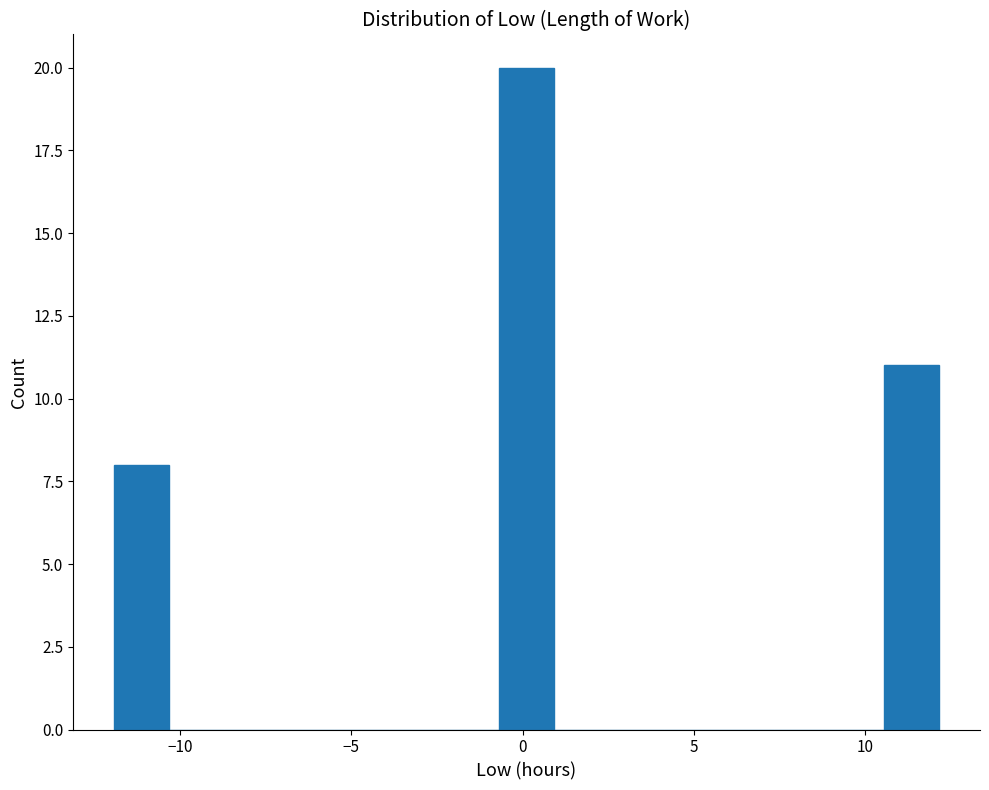

Around what value on the x-axis is the tallest bar? Give the approximate position of its centre, as read against the axis.

0.0